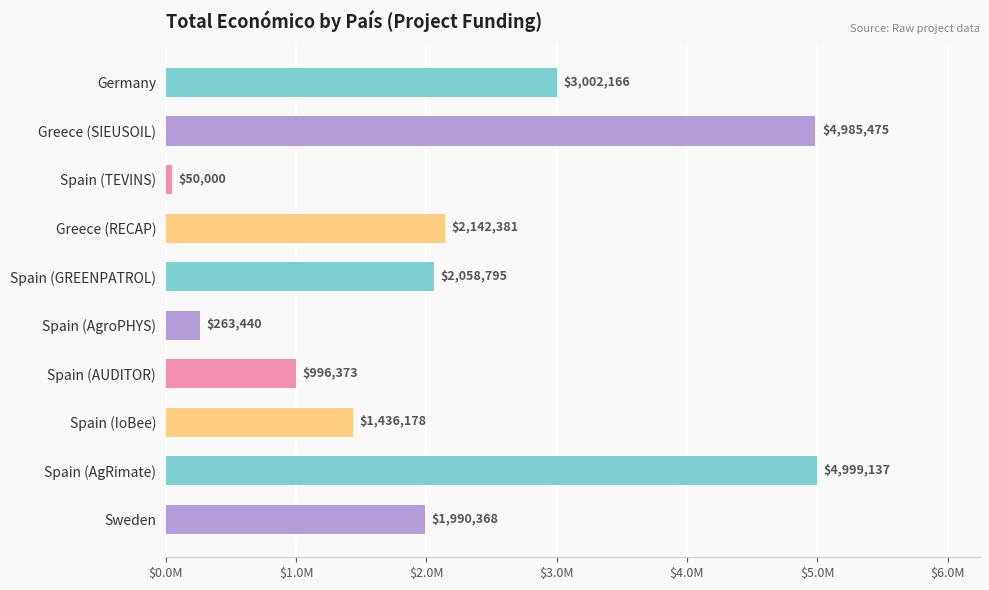

Are the bars horizontal?

Yes